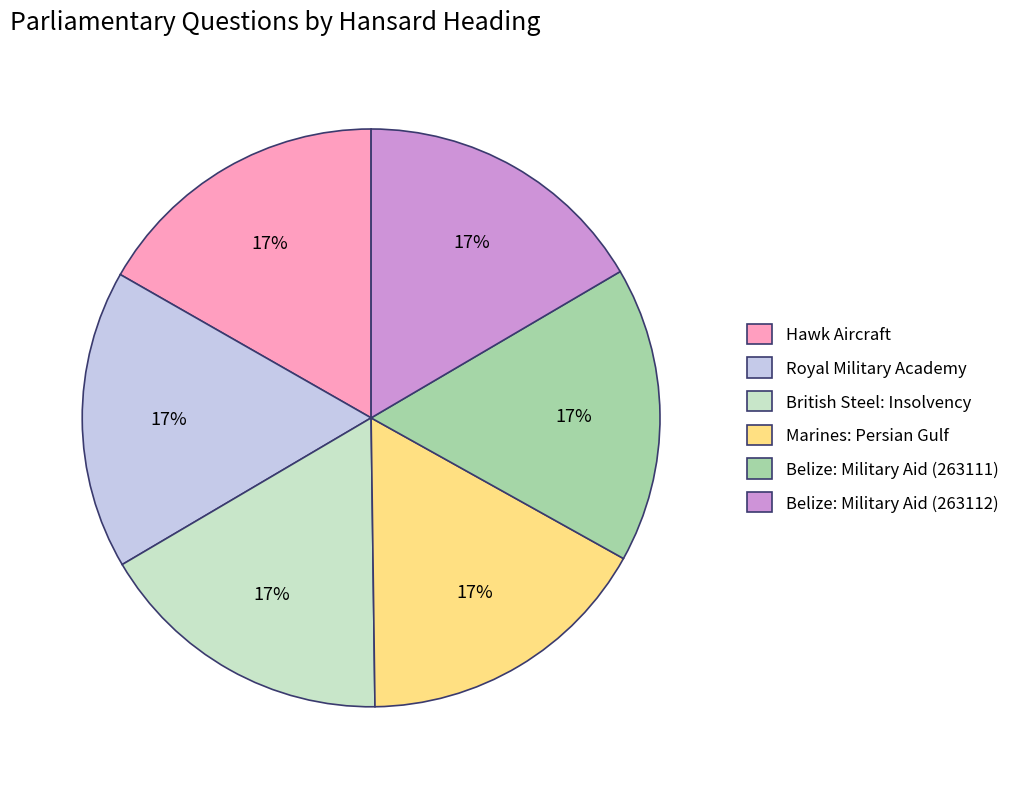

To the nearest percent, what is the combined percentage of British Steel: Insolvency and Belize: Military Aid (263111)?

33%